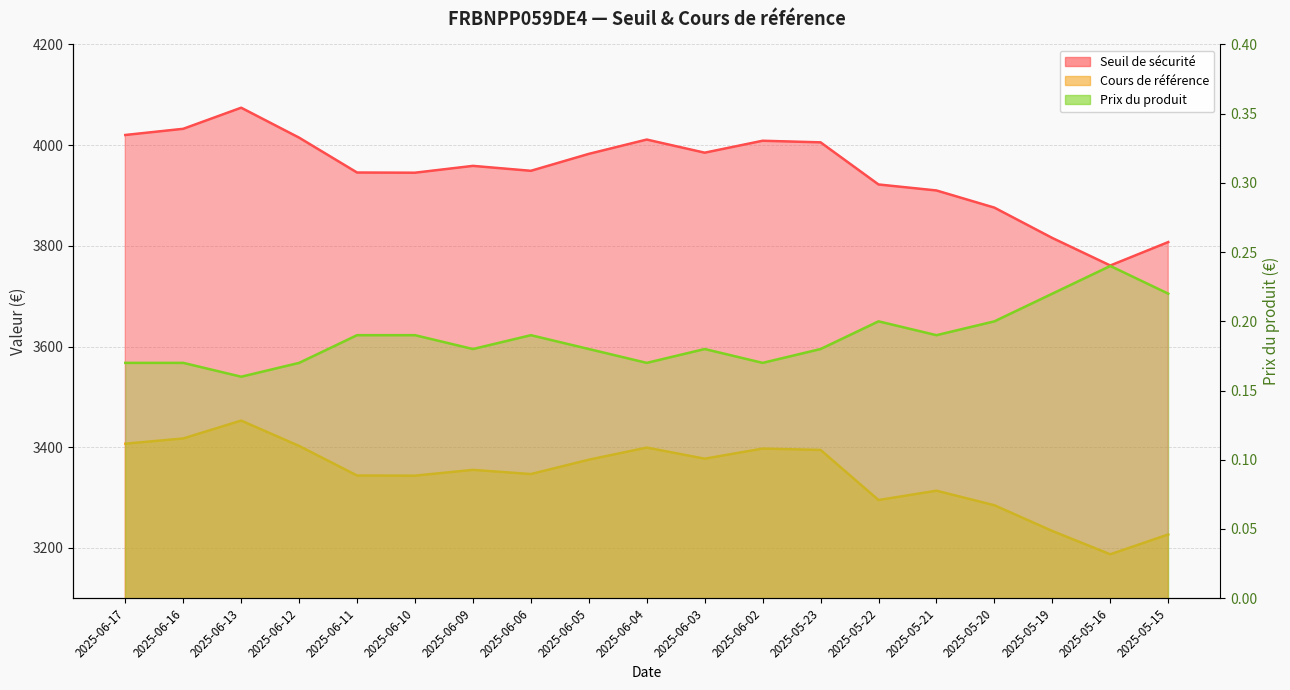

What is the label of the 2nd point from the left?

2025-06-16